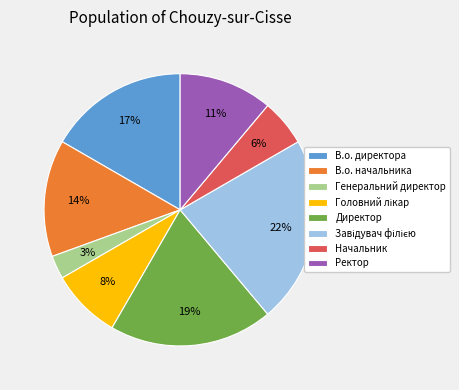

To the nearest percent, what percentage of the pie is Начальник?

6%